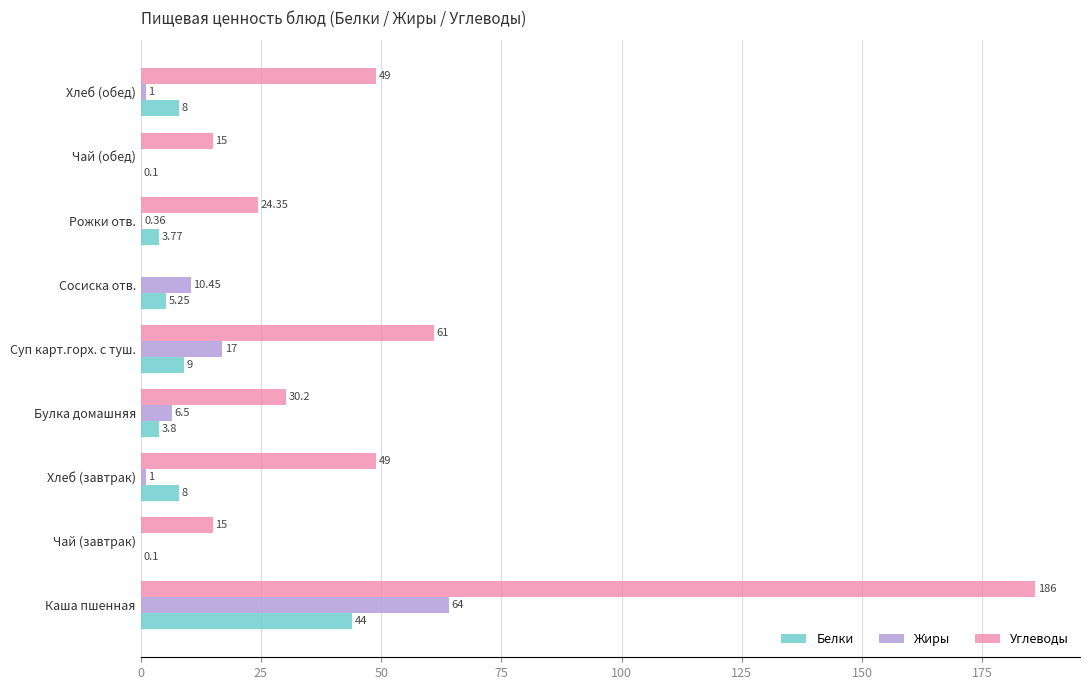

Which category has the highest value in the Белки series?

Каша пшенная